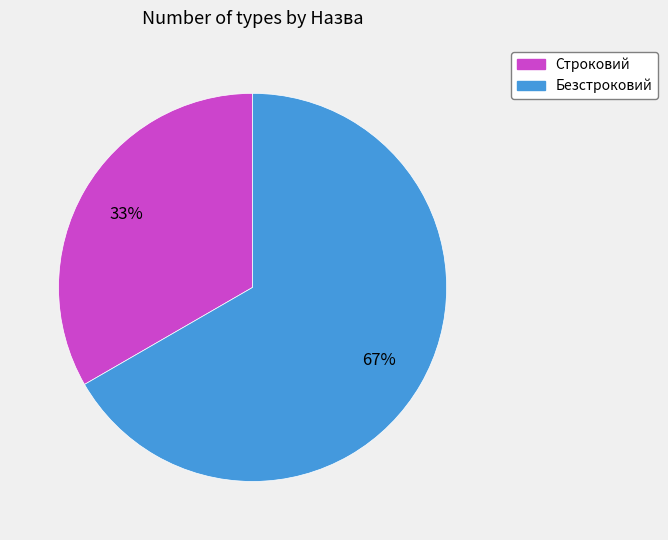

To the nearest percent, what portion does Безстроковий represent?

67%